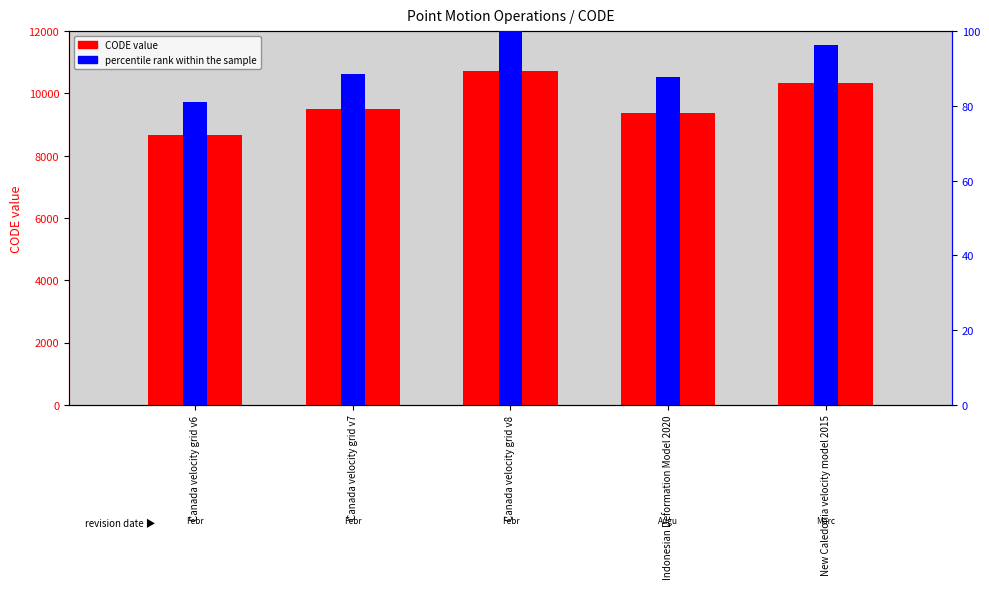

What is the difference between the maximum and minimum values in the percentile rank within the sample series?

19.0